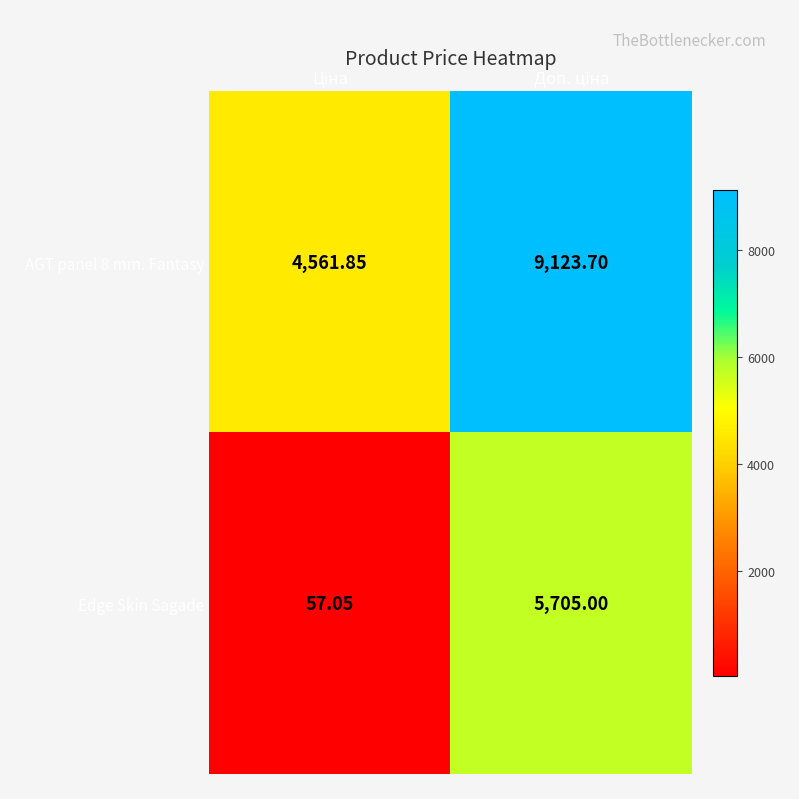

Which series has the widest spread of values?

Edge Skin Sagade